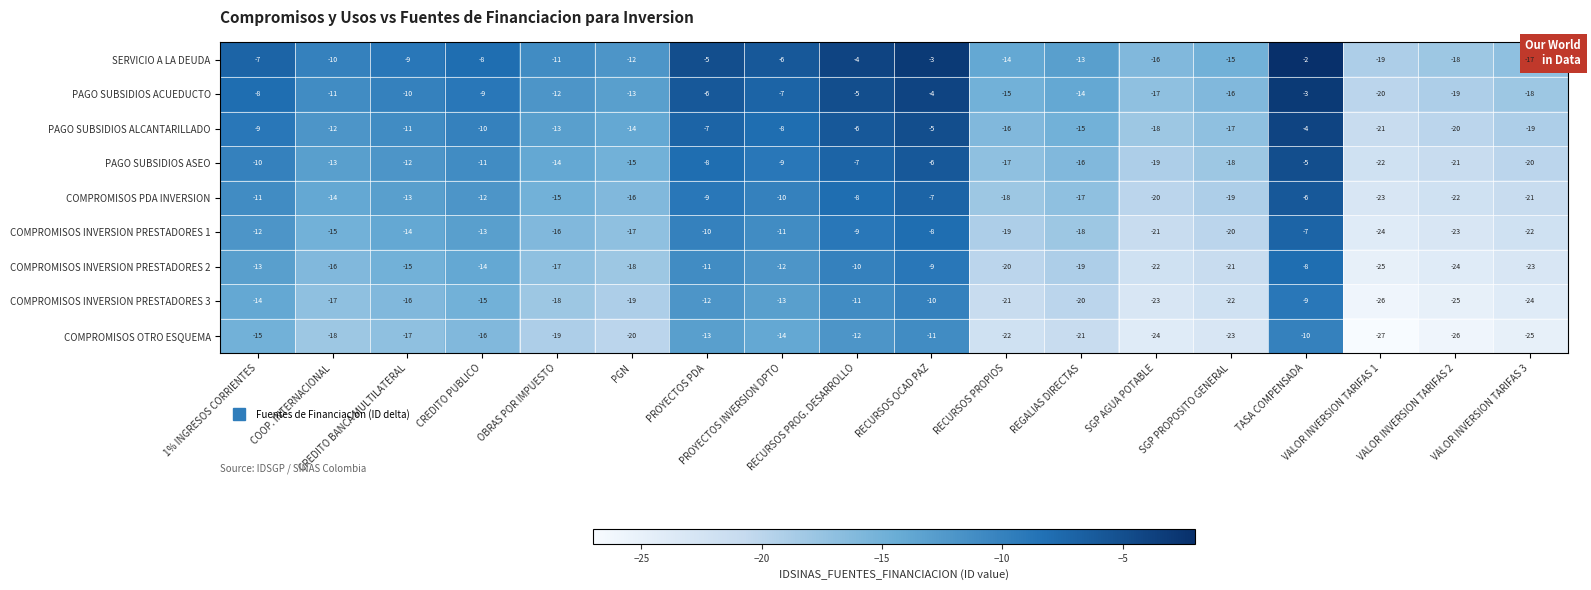

List the series in order of their peak value, highest first.

SERVICIO A LA DEUDA, PAGO SUBSIDIOS ACUEDUCTO, PAGO SUBSIDIOS ALCANTARILLADO, PAGO SUBSIDIOS ASEO, COMPROMISOS PDA INVERSION, COMPROMISOS INVERSION PRESTADORES 1, COMPROMISOS INVERSION PRESTADORES 2, COMPROMISOS INVERSION PRESTADORES 3, COMPROMISOS OTRO ESQUEMA